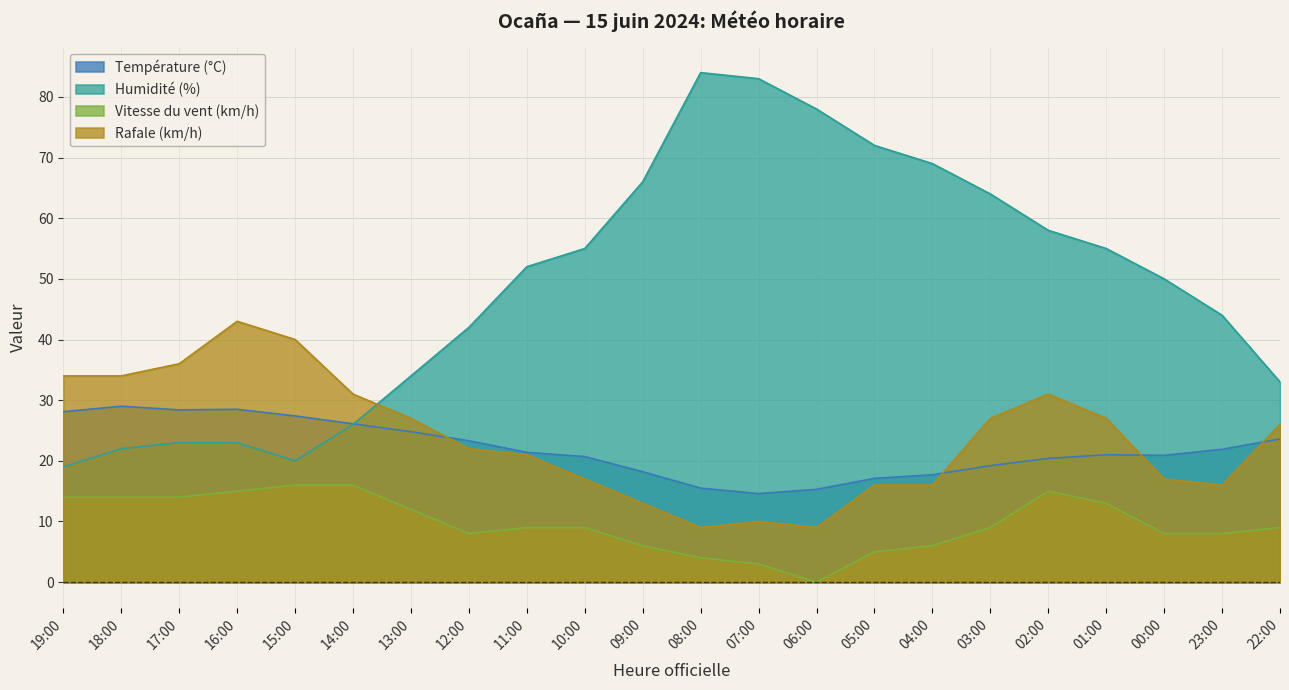

Which category has the highest value in the Humidité (%) series?

08:00